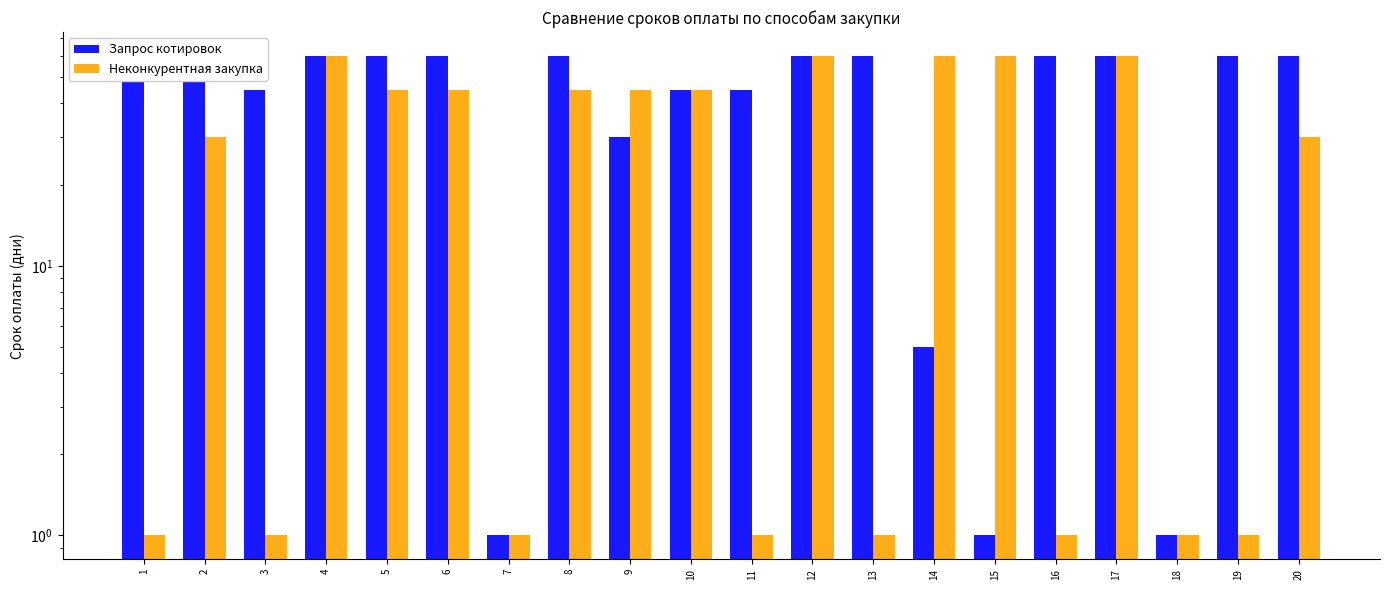

What is the average value of the Запрос котировок series?

45